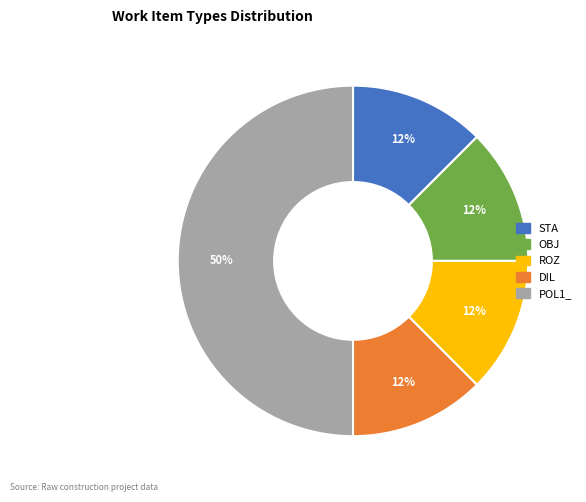

How many slices are in this pie chart?

5